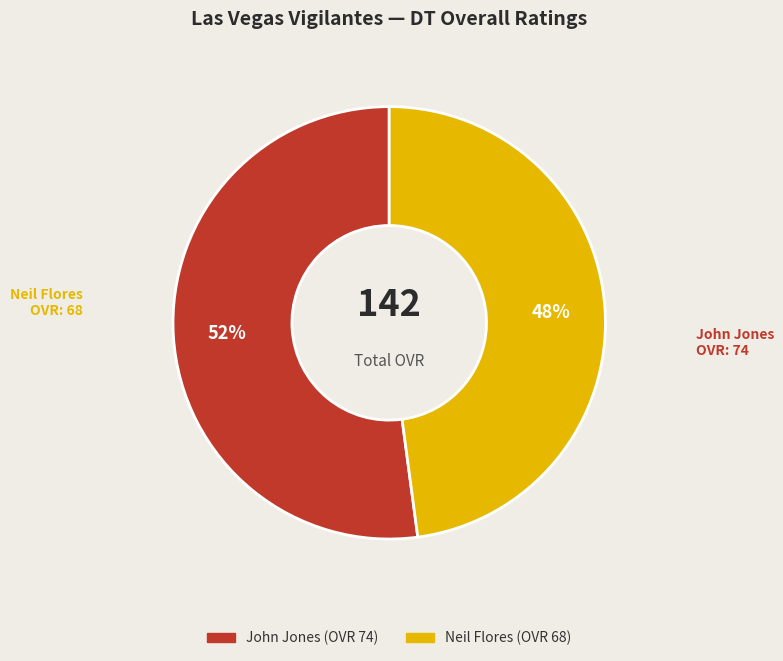

To the nearest percent, what is the average slice percentage?

50%